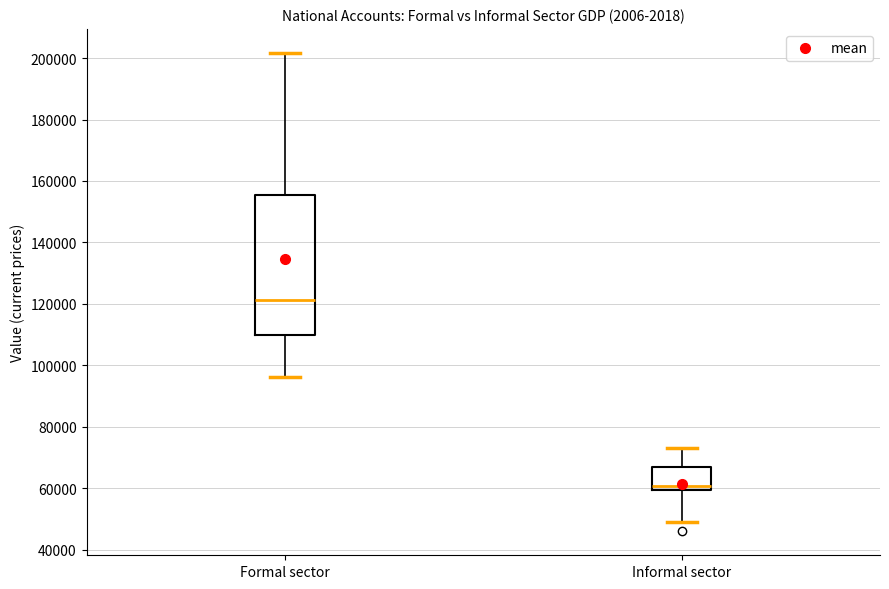

Reading left to right, read every box against the y-axis: the position of its median line, the range the box covers, and the ends of its whiskers. The values are not printed on the chart, so give them approximately, as read against the axis.

Formal sector: median 122000, box 110000 to 156000, whiskers 96000 to 202000
Informal sector: median 60000 (just above the box's lower edge), box 60000 to 66000, whiskers 50000 to 74000